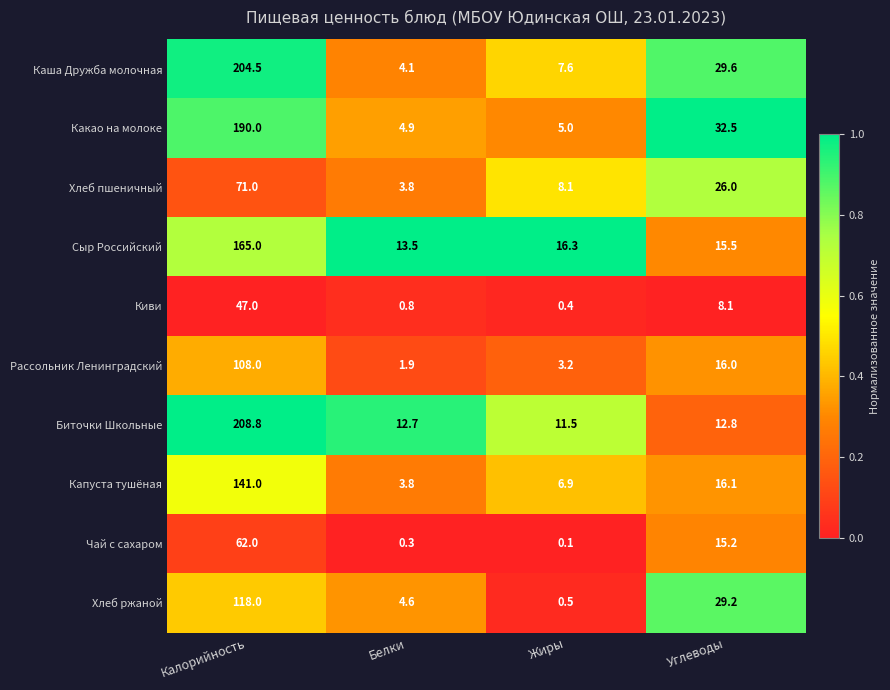

Between Калорийность and Жиры, which series saw the biggest shift?

Биточки Школьные